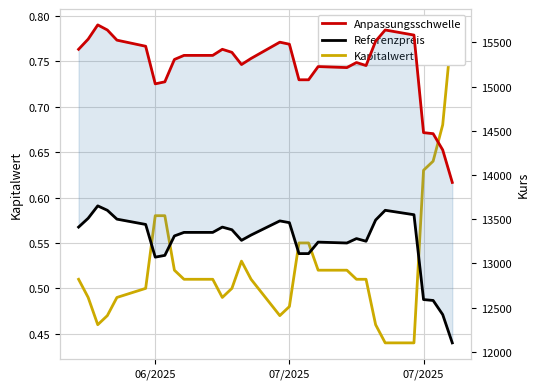

What are all the series names shown in the legend?

Kapitalwert, Anpassungsschwelle, Referenzpreis